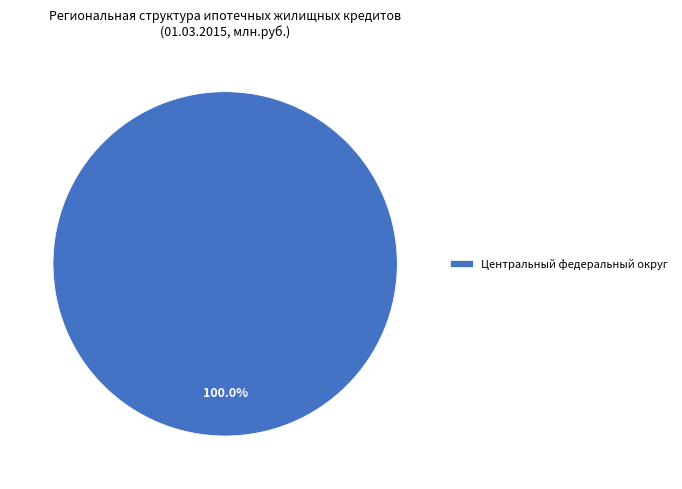

Rank the categories by value from highest to lowest.

Центральный федеральный округ